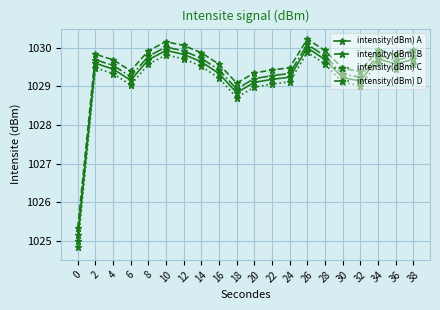

What are all the series names shown in the legend?

intensity(dBm) A, intensity(dBm) B, intensity(dBm) C, intensity(dBm) D